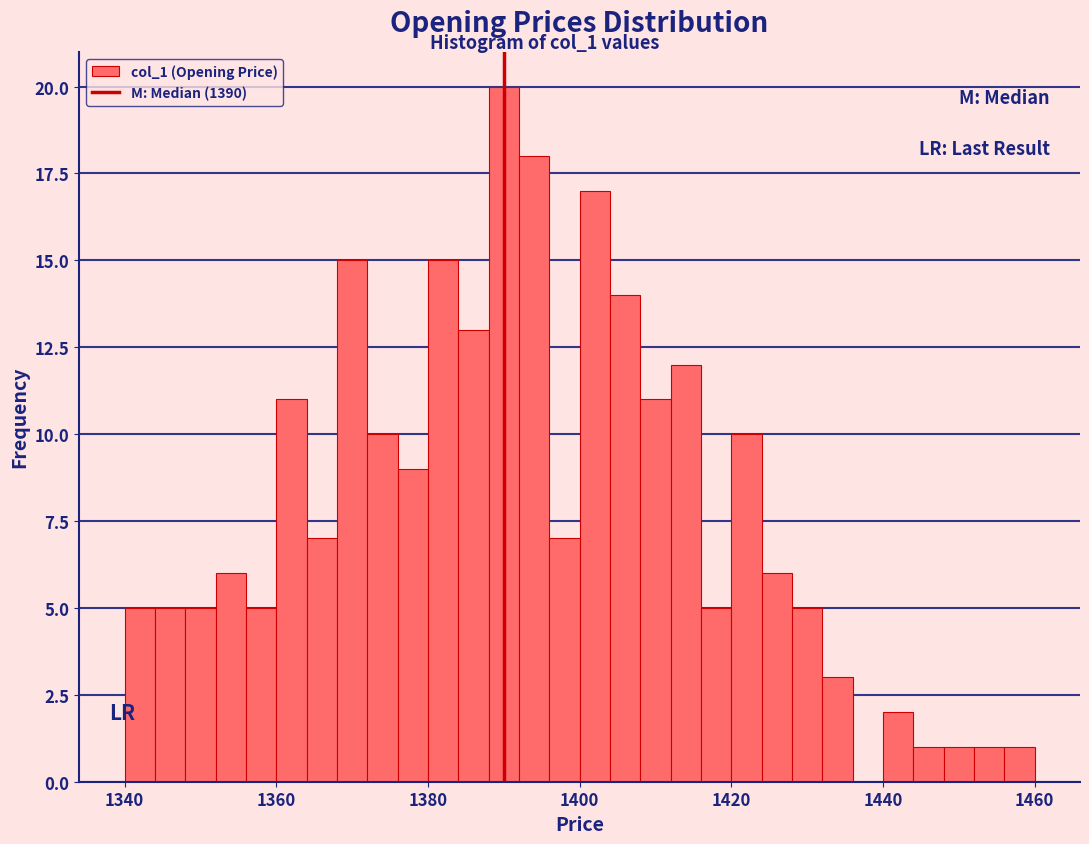

Read against the x-axis, roughly where is the centre of the tallest bar?

1390